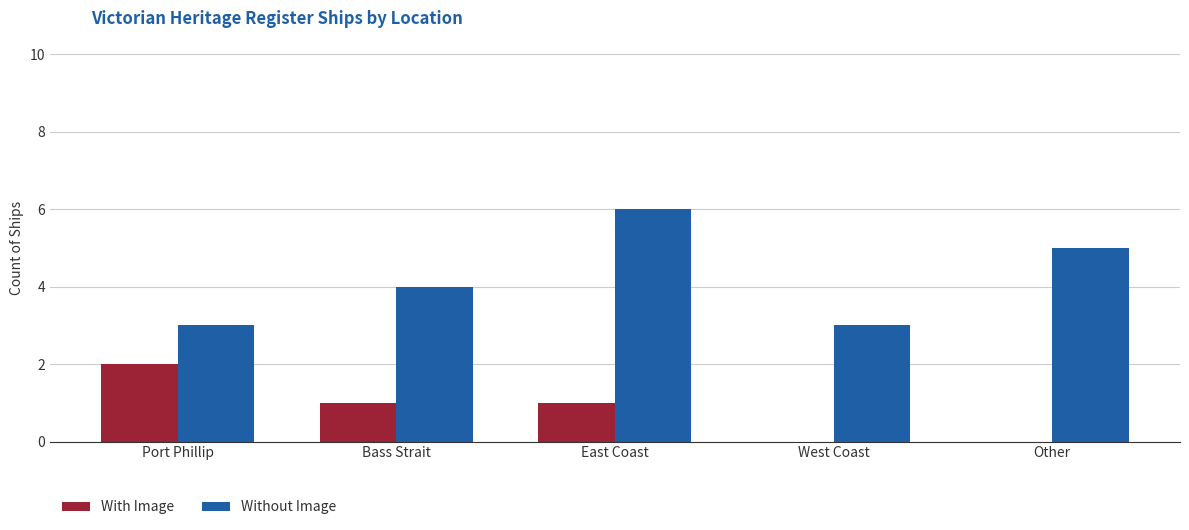

Which series has the largest total across all categories?

Without Image